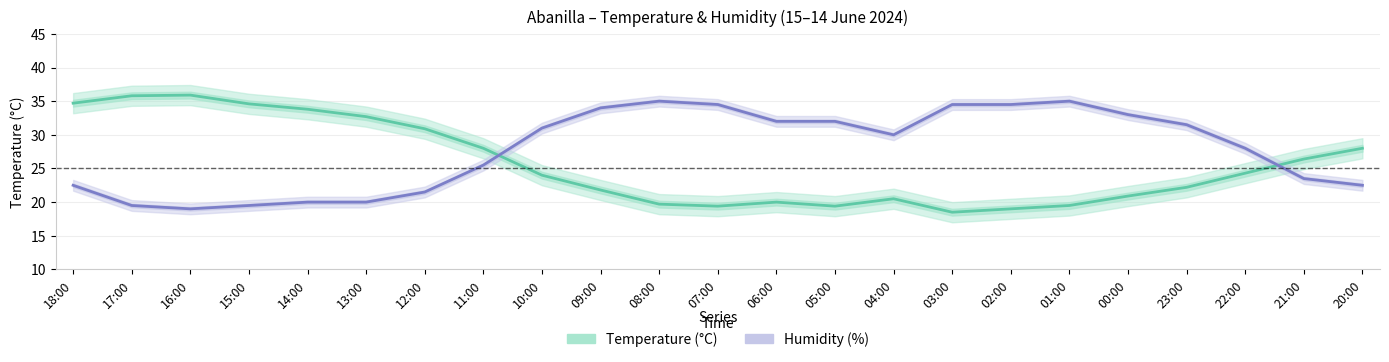

Where is the first local maximum for Humidity (%)?

08:00